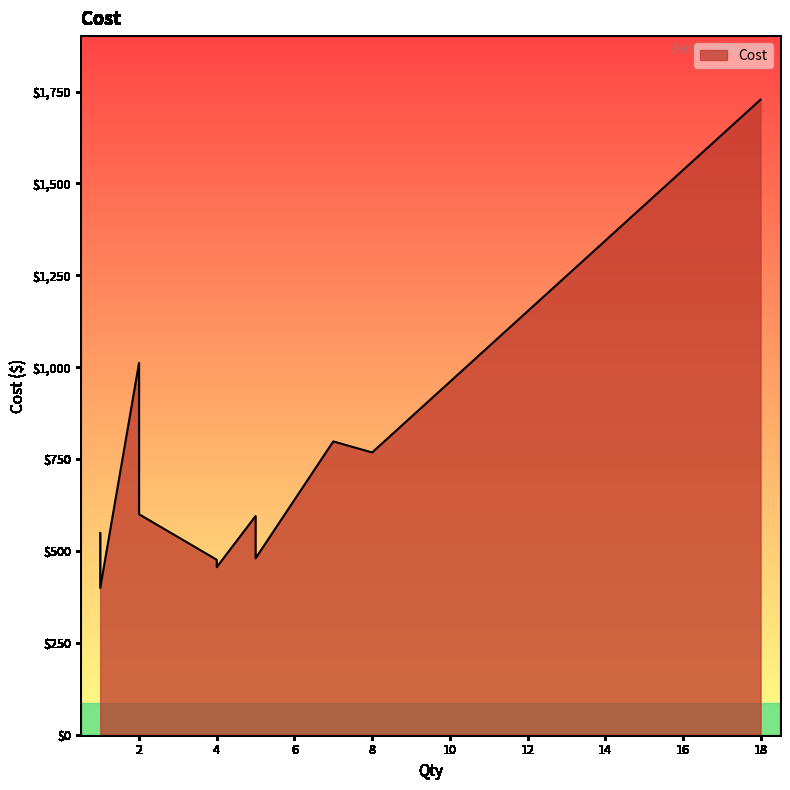

What is the approximate value at 13?

1248.0